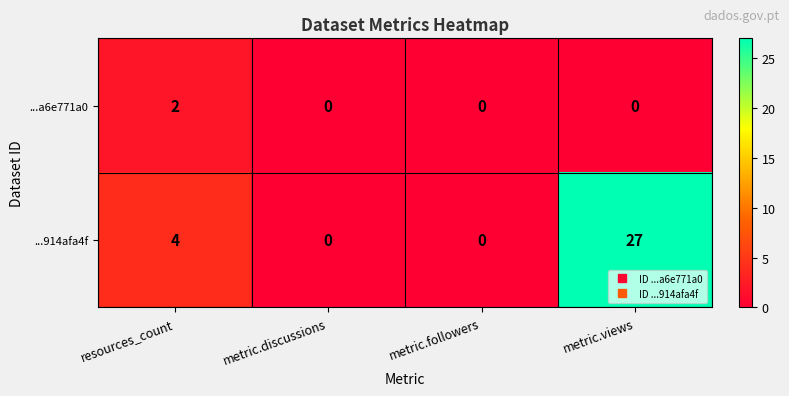

At how many categories does at least one series exceed 1?

2